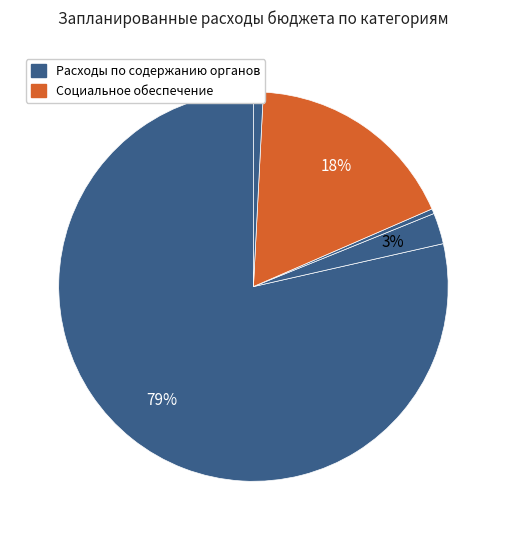

To the nearest percent, what is the difference between the largest and smallest slice percentages?

78%